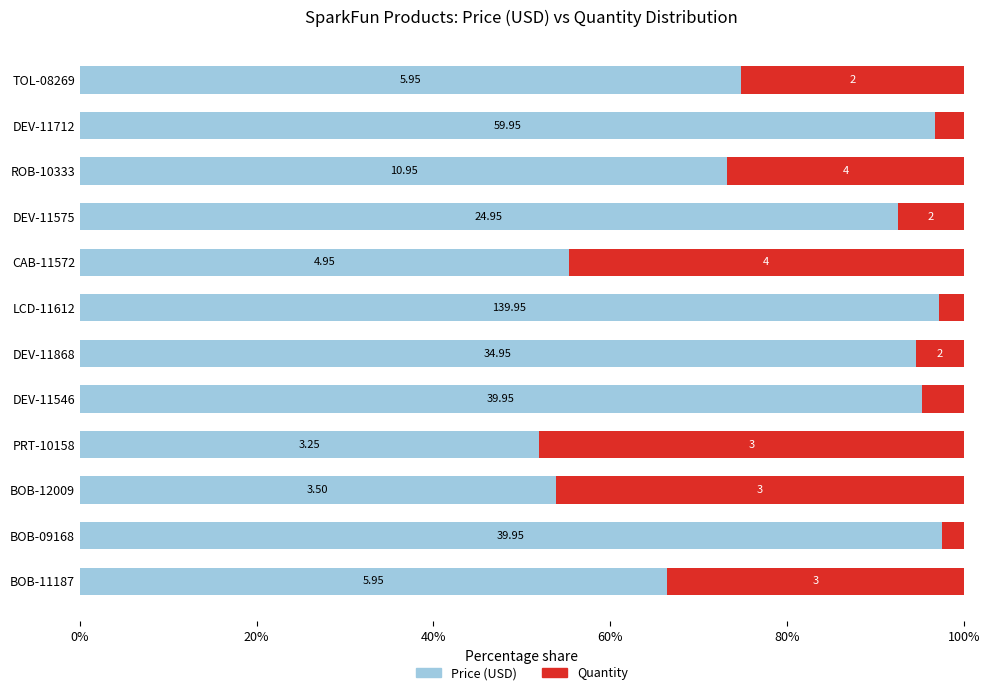

What are all the series names shown in the legend?

Price (USD), Quantity